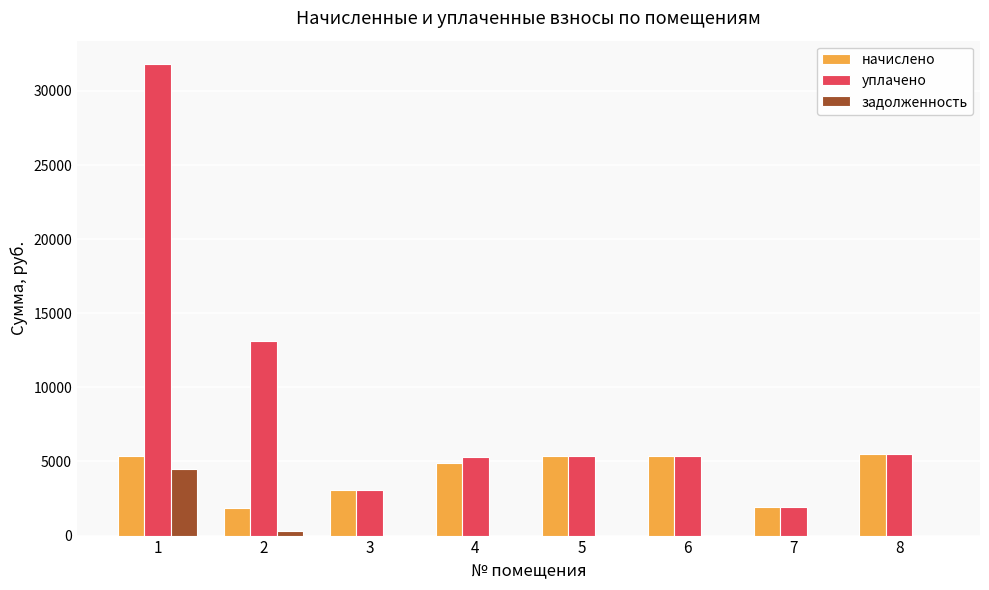

What is the sum of the уплачено values at 8 and 3?

8602.4